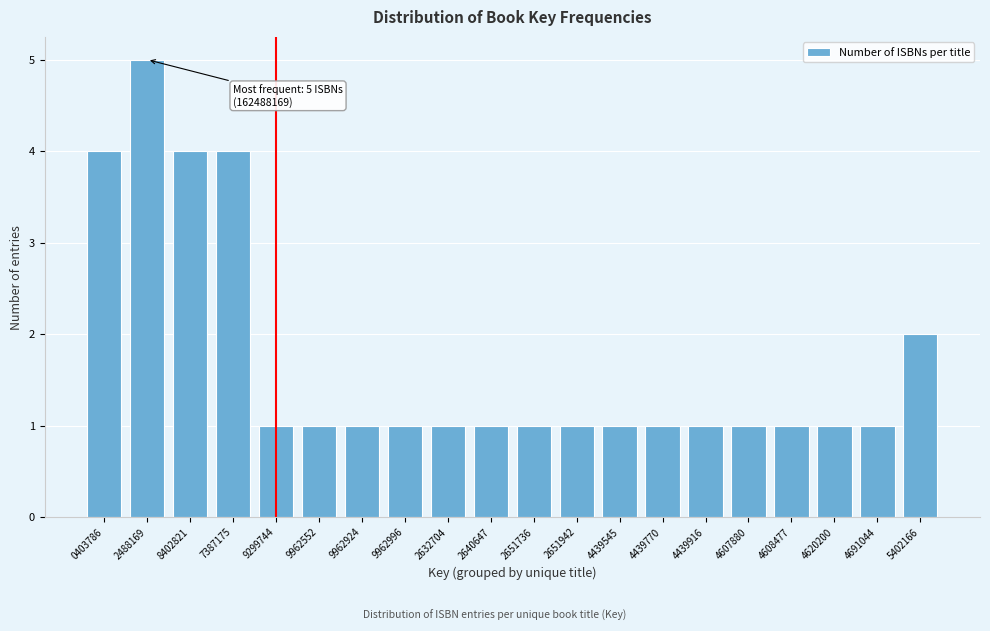

Reading right to left, transcribe all the data shown in this chart.

2	1	1	1	1	1	1	1	1	1	1	1	1	1	1	1	4	4	5	4